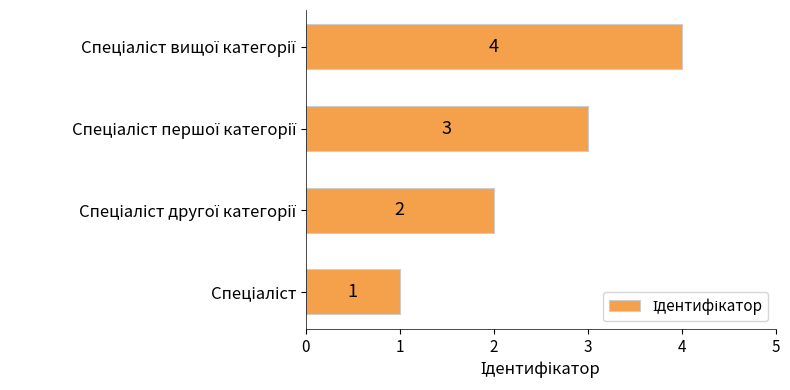

What is the difference between the maximum and minimum values?

3